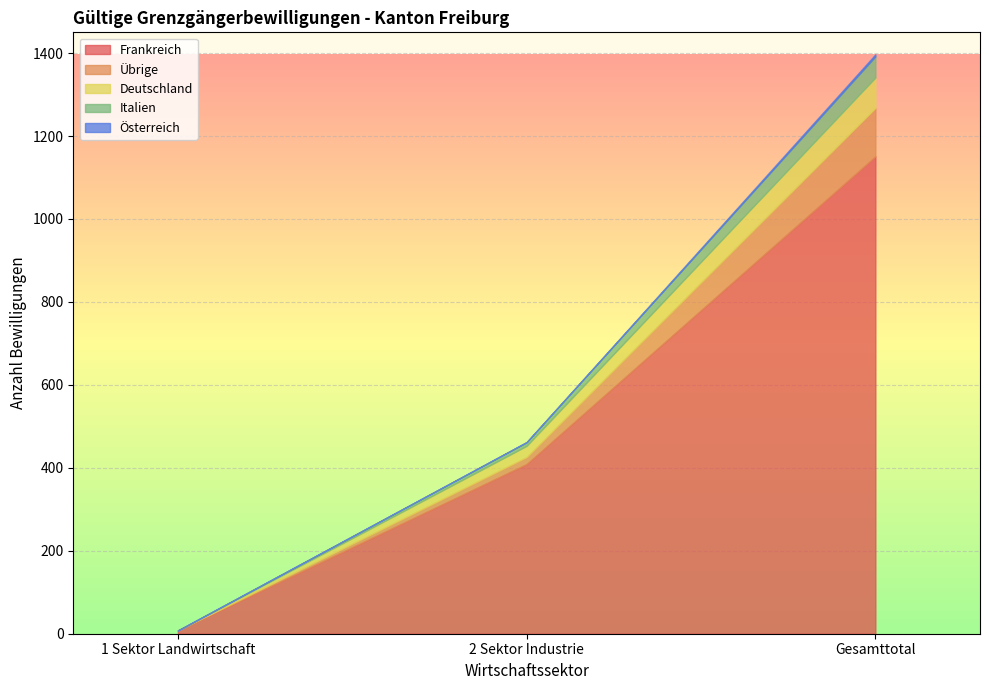

Count the number of categories in the chart.

3